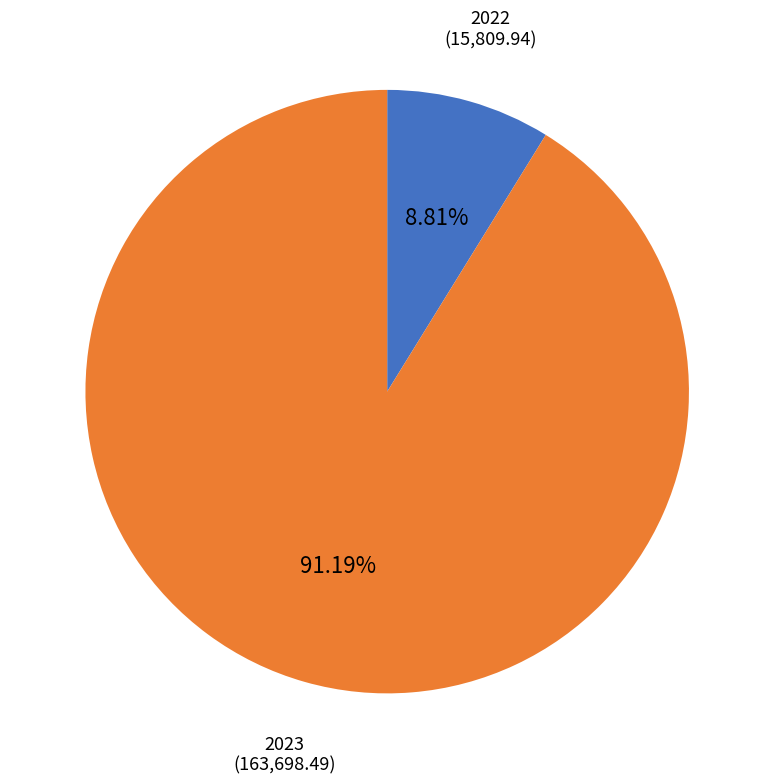

Is there a majority slice in this chart?

Yes